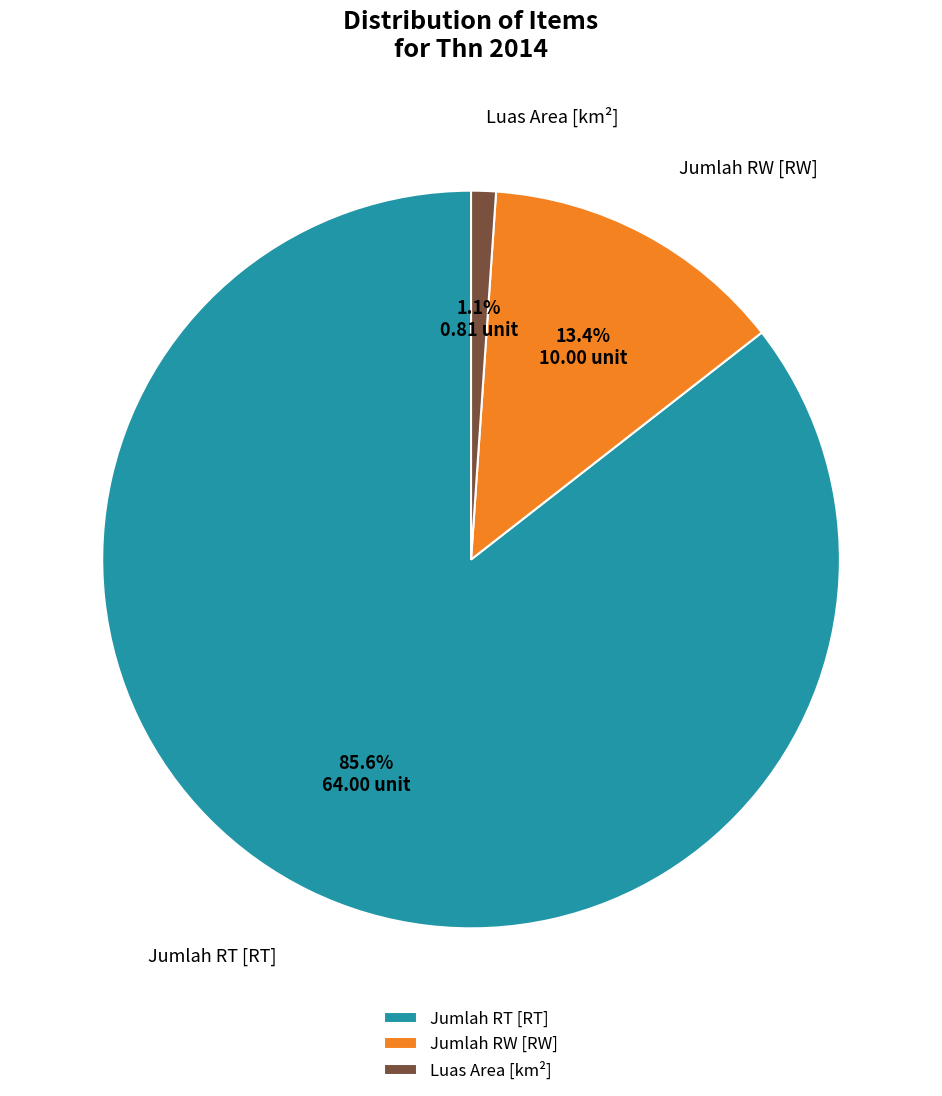

Rank the categories by value from highest to lowest.

Jumlah RT [RT], Jumlah RW [RW], Luas Area [km²]